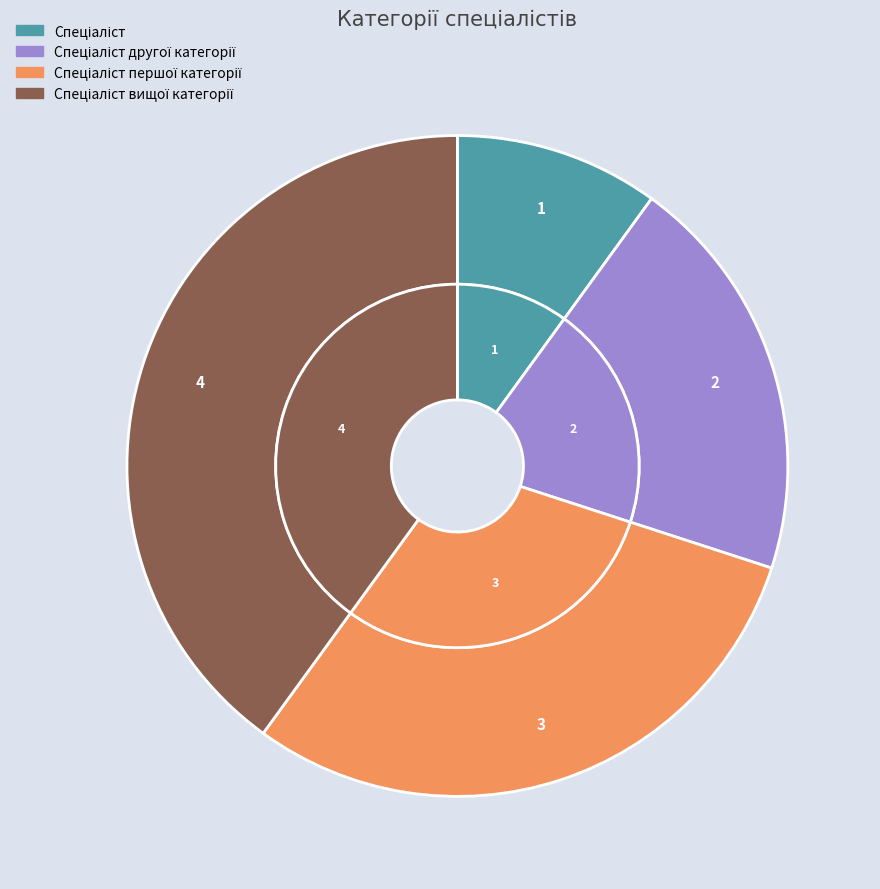

True or false: Спеціаліст accounts for 10% of the total.

True